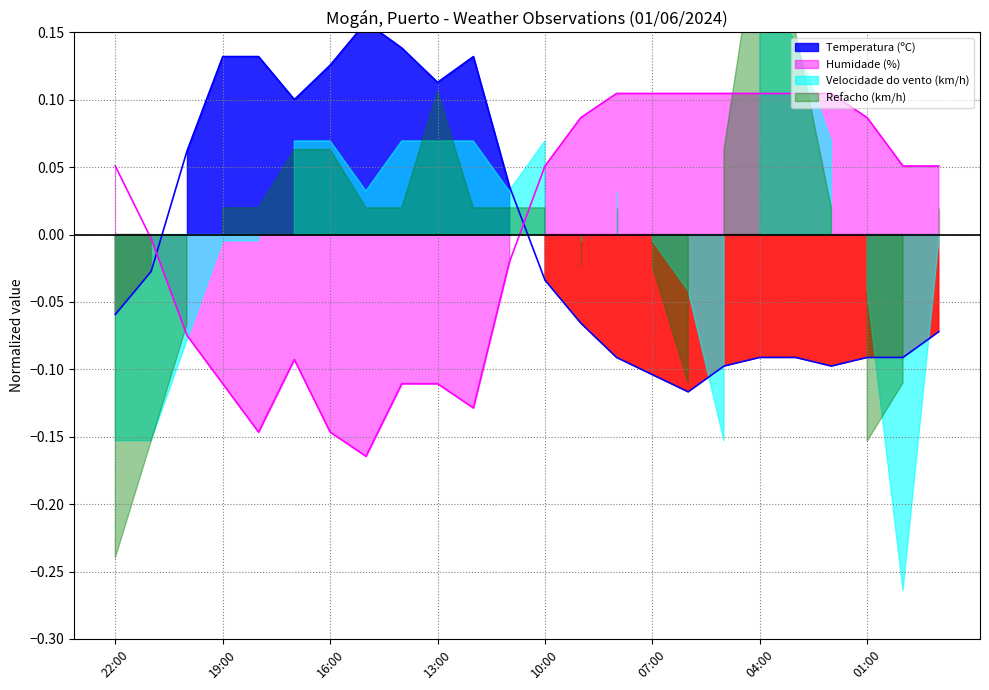

Where is the first local maximum for Humidade (%)?

17:00